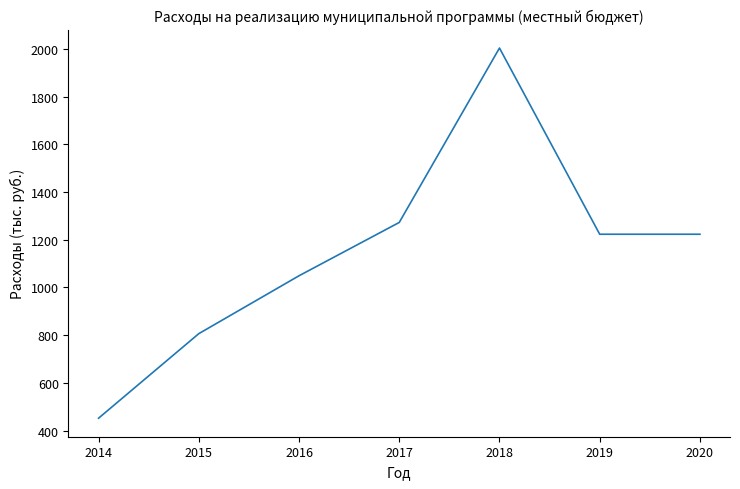

The value at 2017 is 1272.4. True or false?

True